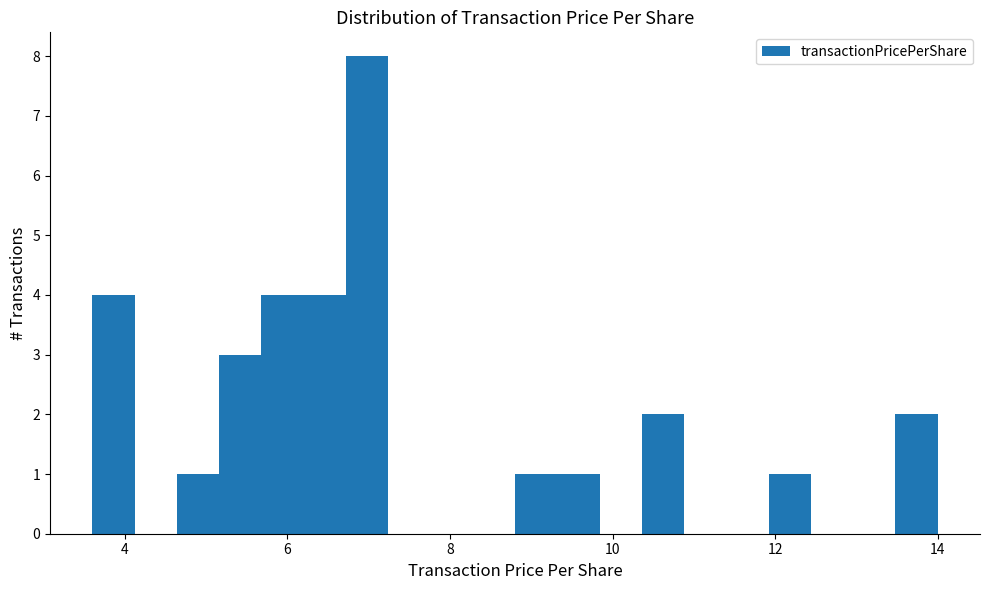

Around what value on the x-axis is the tallest bar? Give the approximate position of its centre, as read against the axis.

7.0